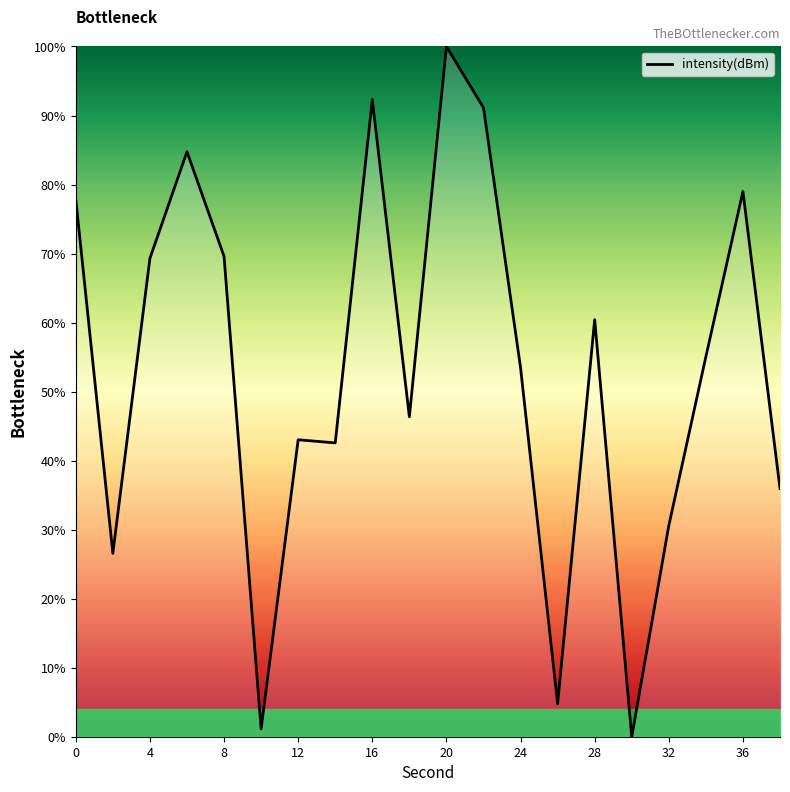

What is the greatest value displayed?

100.0